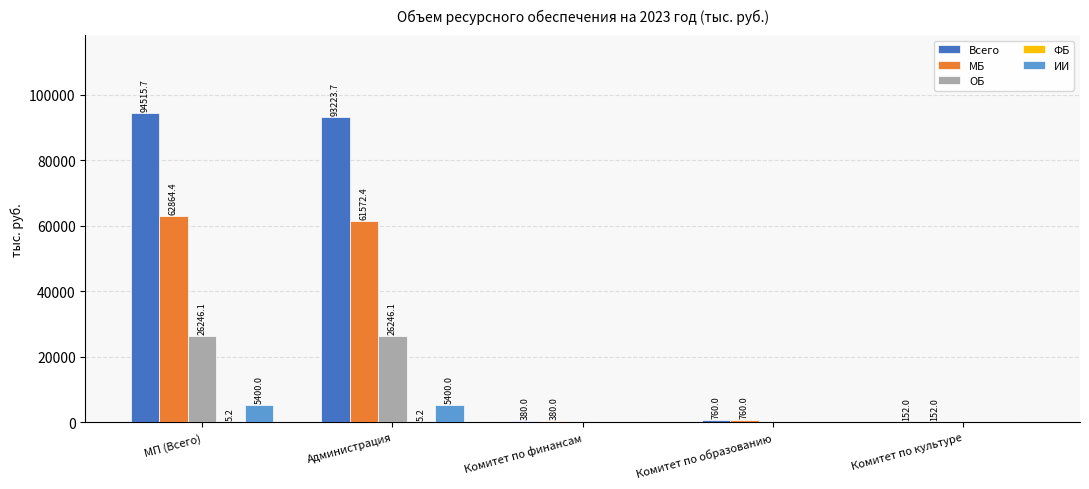

The value of Всего at Администрация is 93223.7. True or false?

True